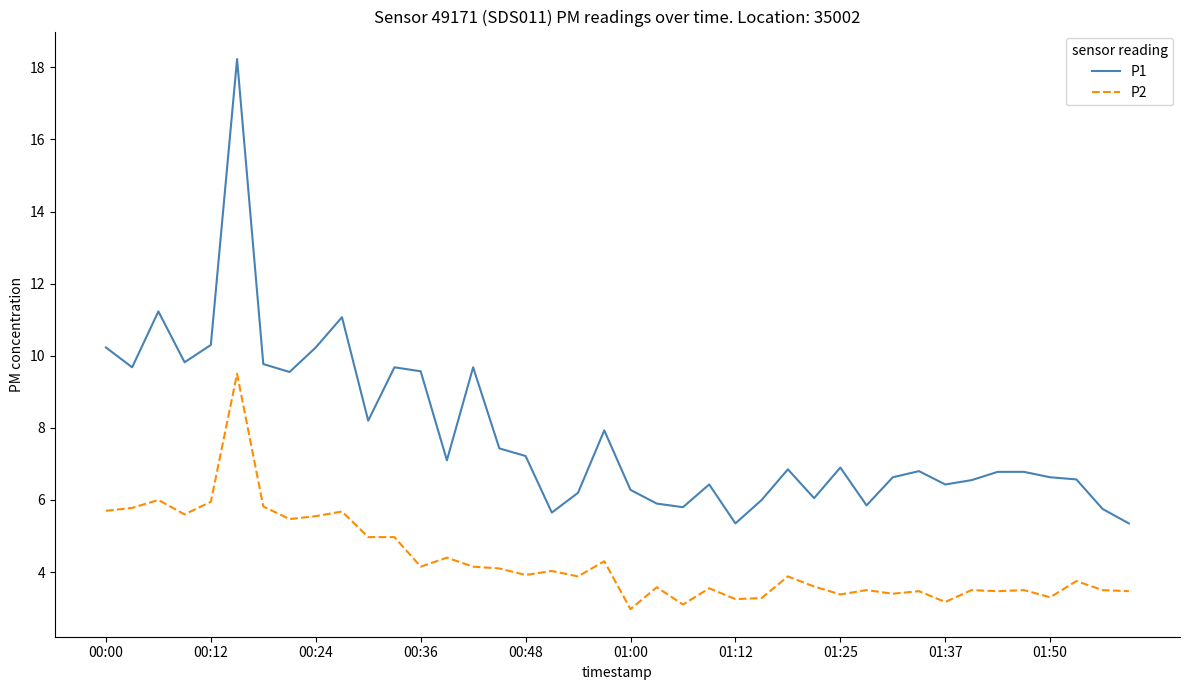

List the series in order of their peak value, lowest first.

P2, P1